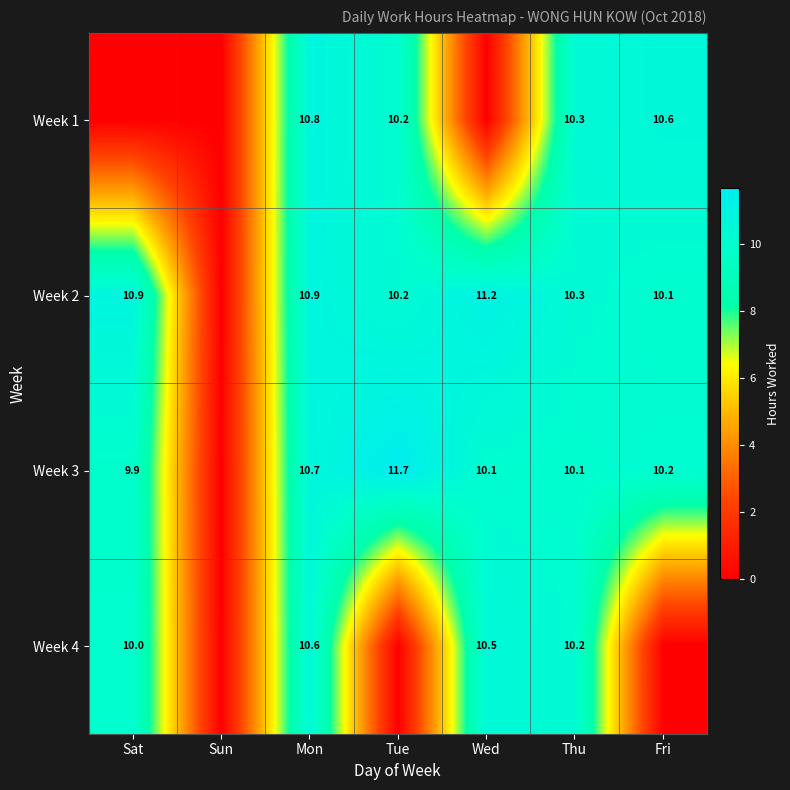

What is the sum of the Week 4 values at Thu and Mon?

20.8